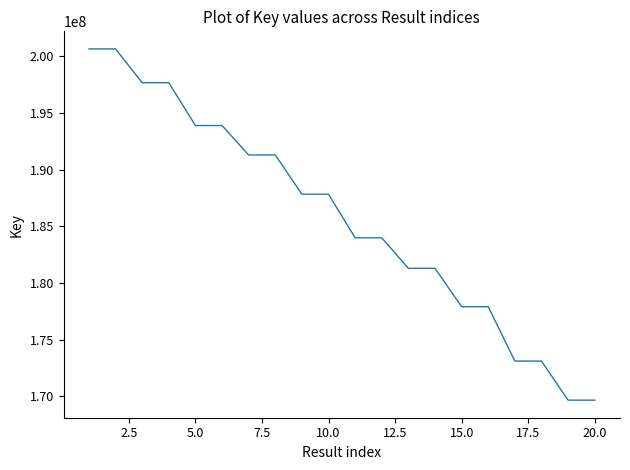

What is the smallest value displayed?

169664663